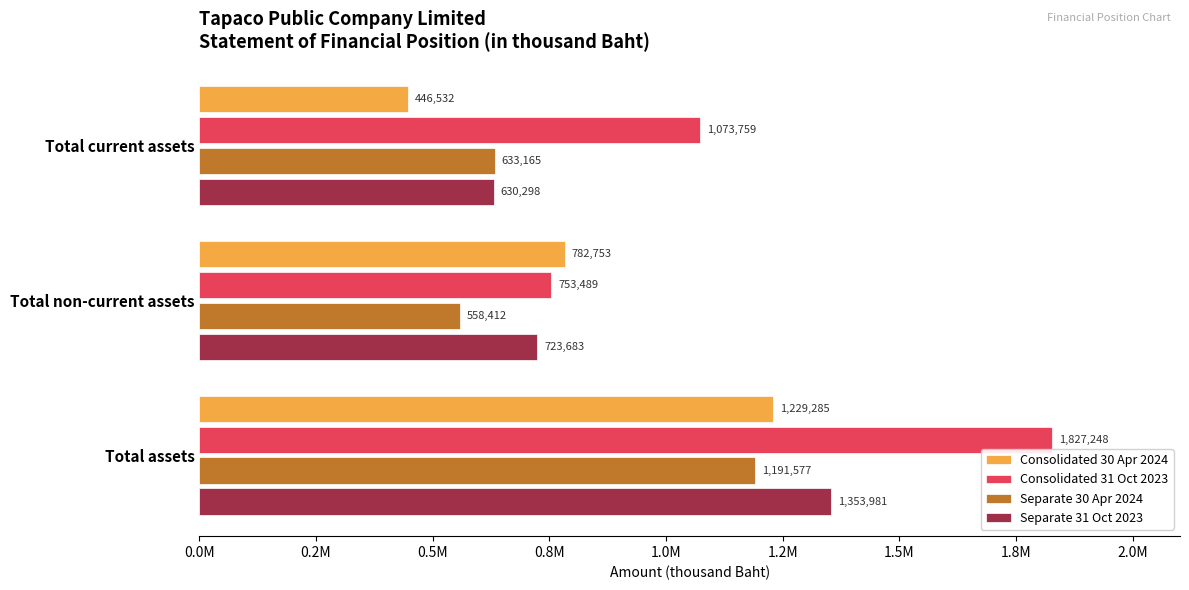

What position from the left is Total assets?

3